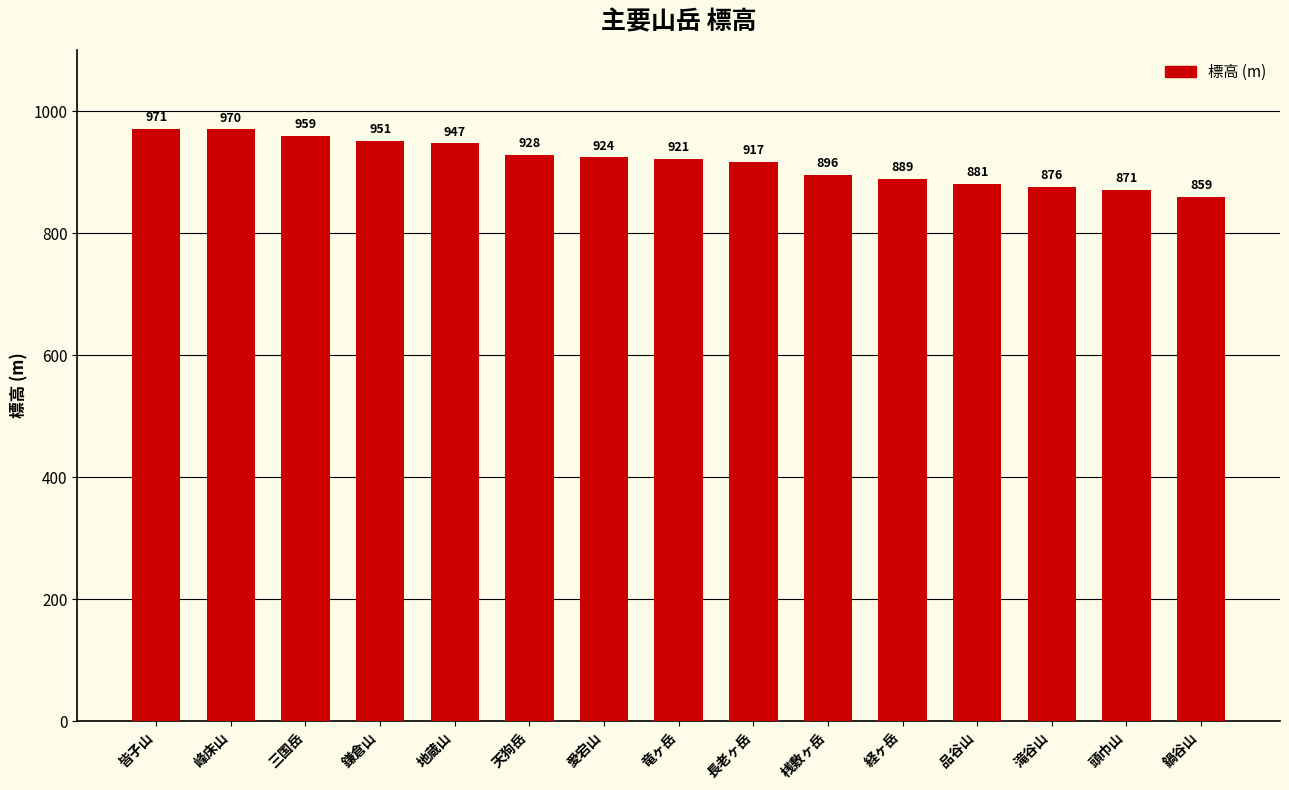

At which category does the chart reach its minimum across all series?

鍋谷山